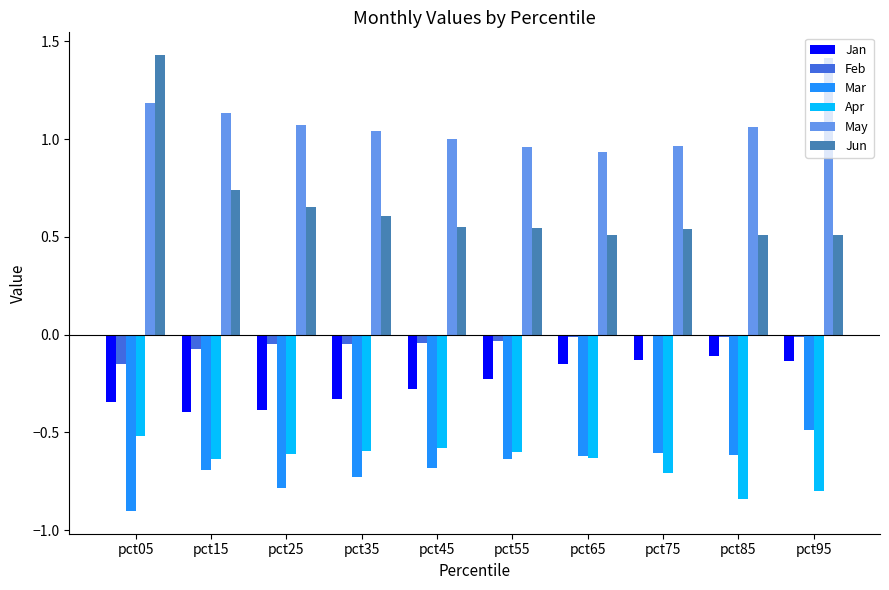

What is the sum of the Apr values at pct65 and pct75?

-1.3